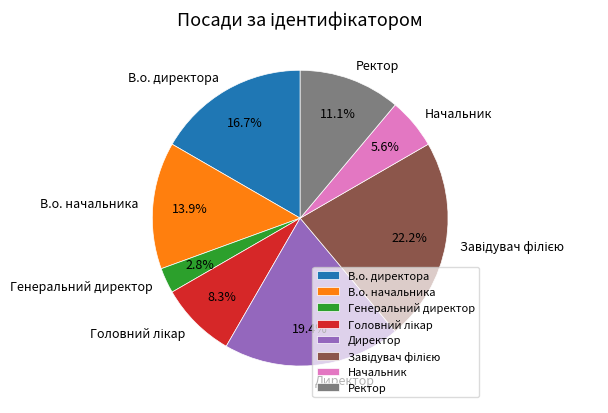

Is В.о. начальника the majority of the pie?

No